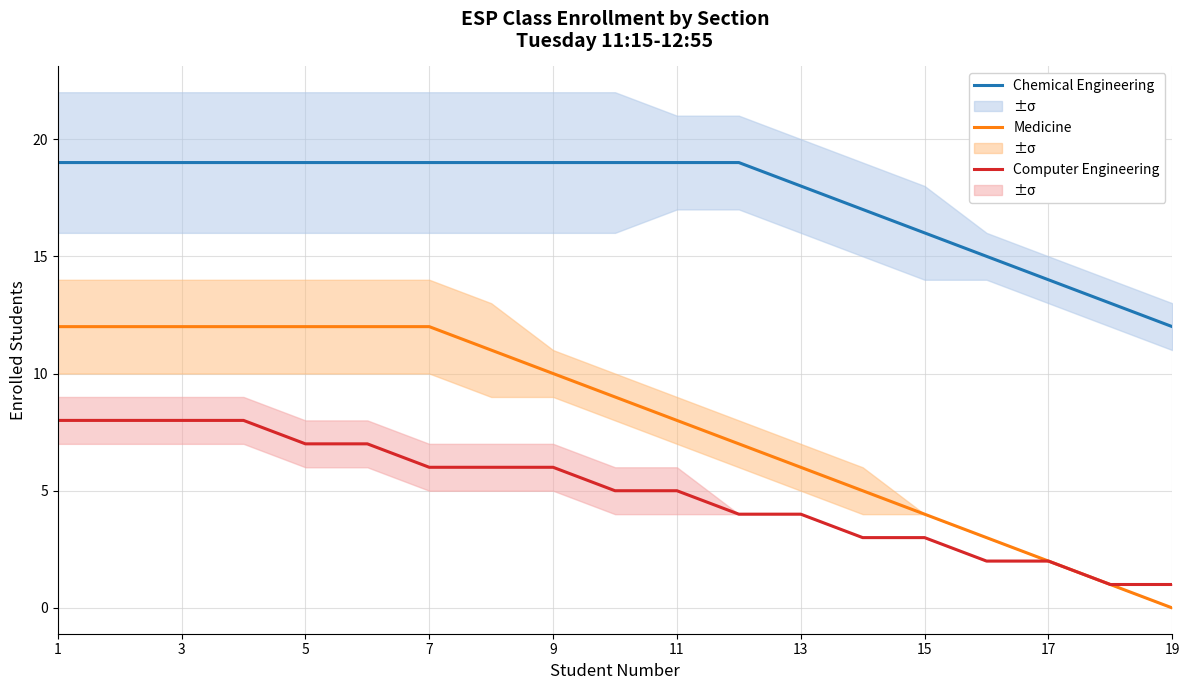

True or false: Chemical Engineering and Computer Engineering cross at least once.

False